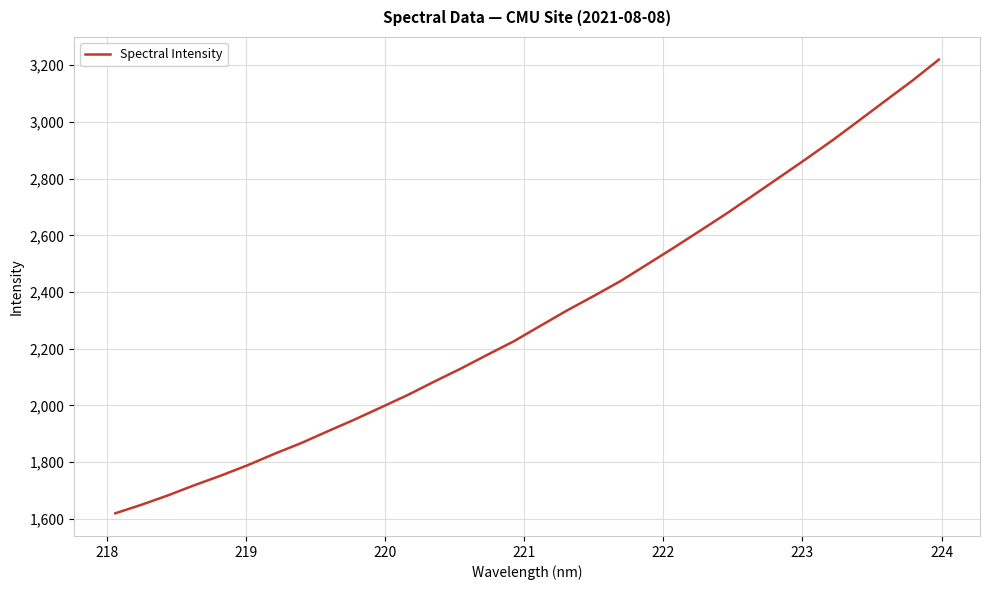

What is the difference between the maximum and minimum values?

1600.8